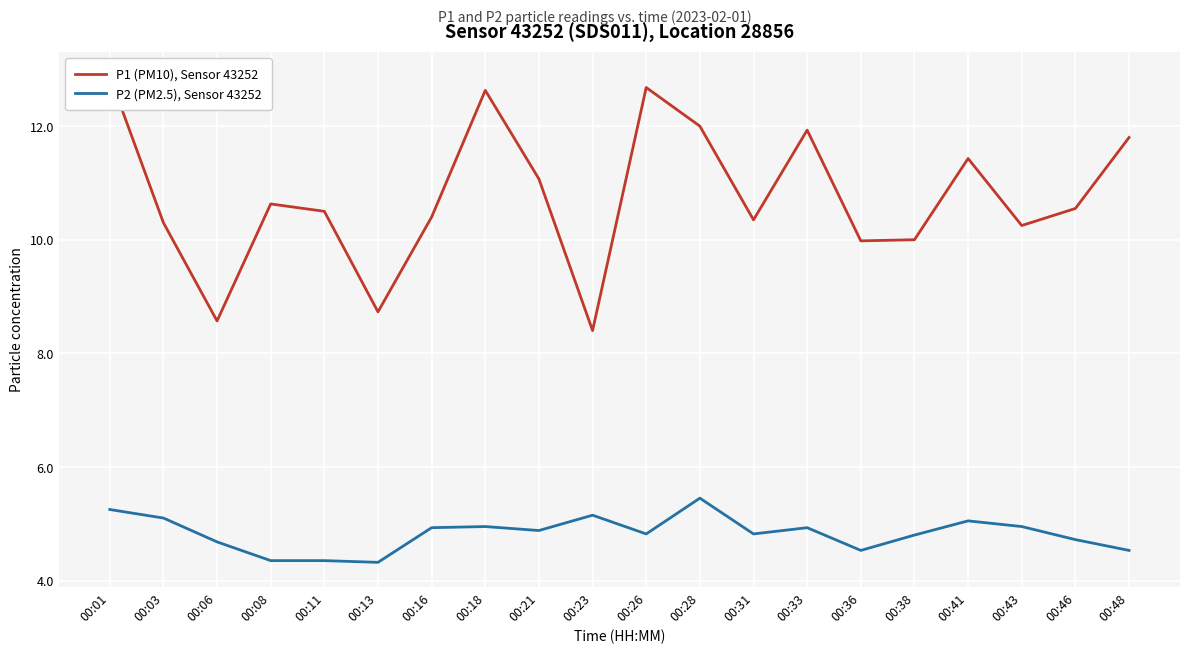

Reading left to right, extract all data points from this chart.

P1 (PM10), Sensor 43252: 12.9	10.3	8.6	10.6	10.5	8.7	10.4	12.6	11.1	8.4	12.7	12.0	10.3	11.9	10.0	10.0	11.4	10.2	10.6	11.8
P2 (PM2.5), Sensor 43252: 5.2	5.1	4.7	4.3	4.3	4.3	4.9	5.0	4.9	5.2	4.8	5.5	4.8	4.9	4.5	4.8	5.0	5.0	4.7	4.5